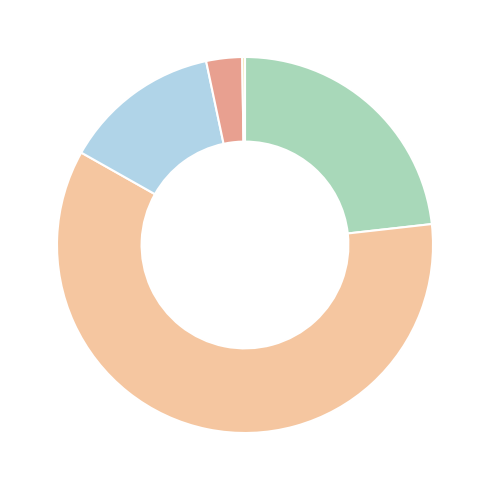

Which category accounts for the majority?

2